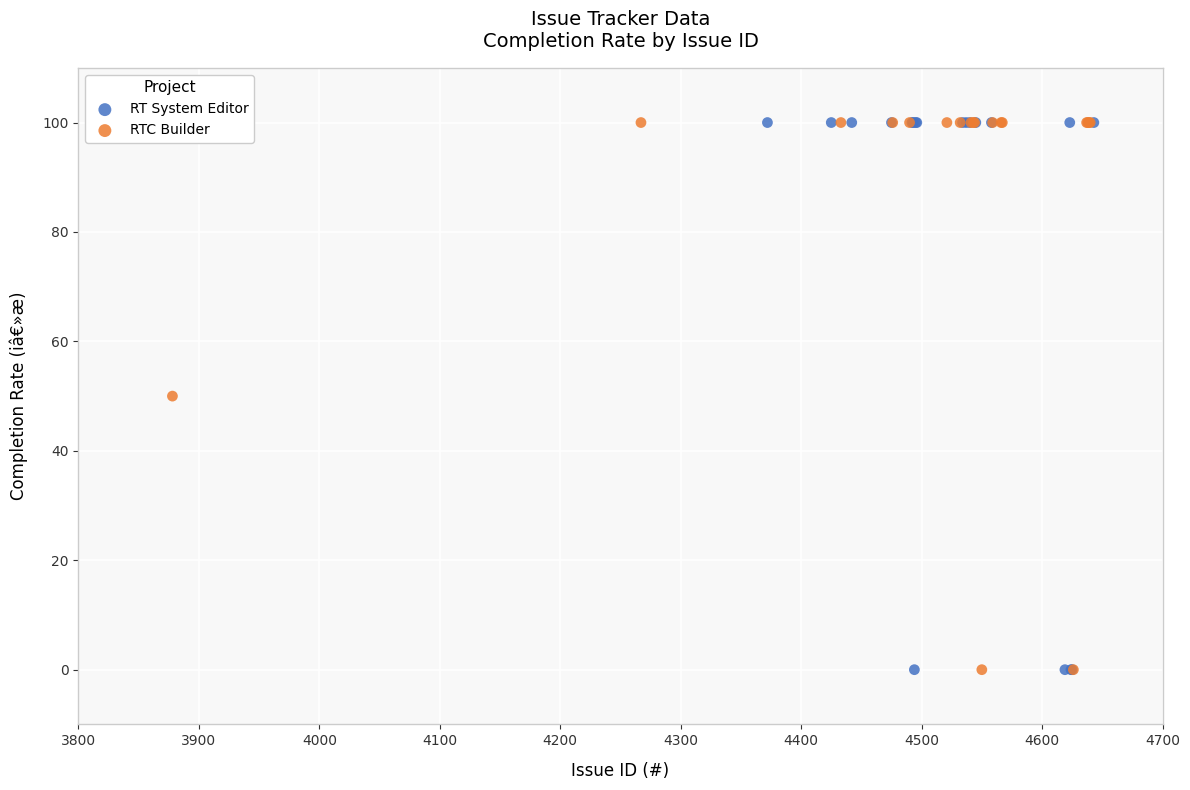

What are all the series names shown in the legend?

RT System Editor, RTC Builder